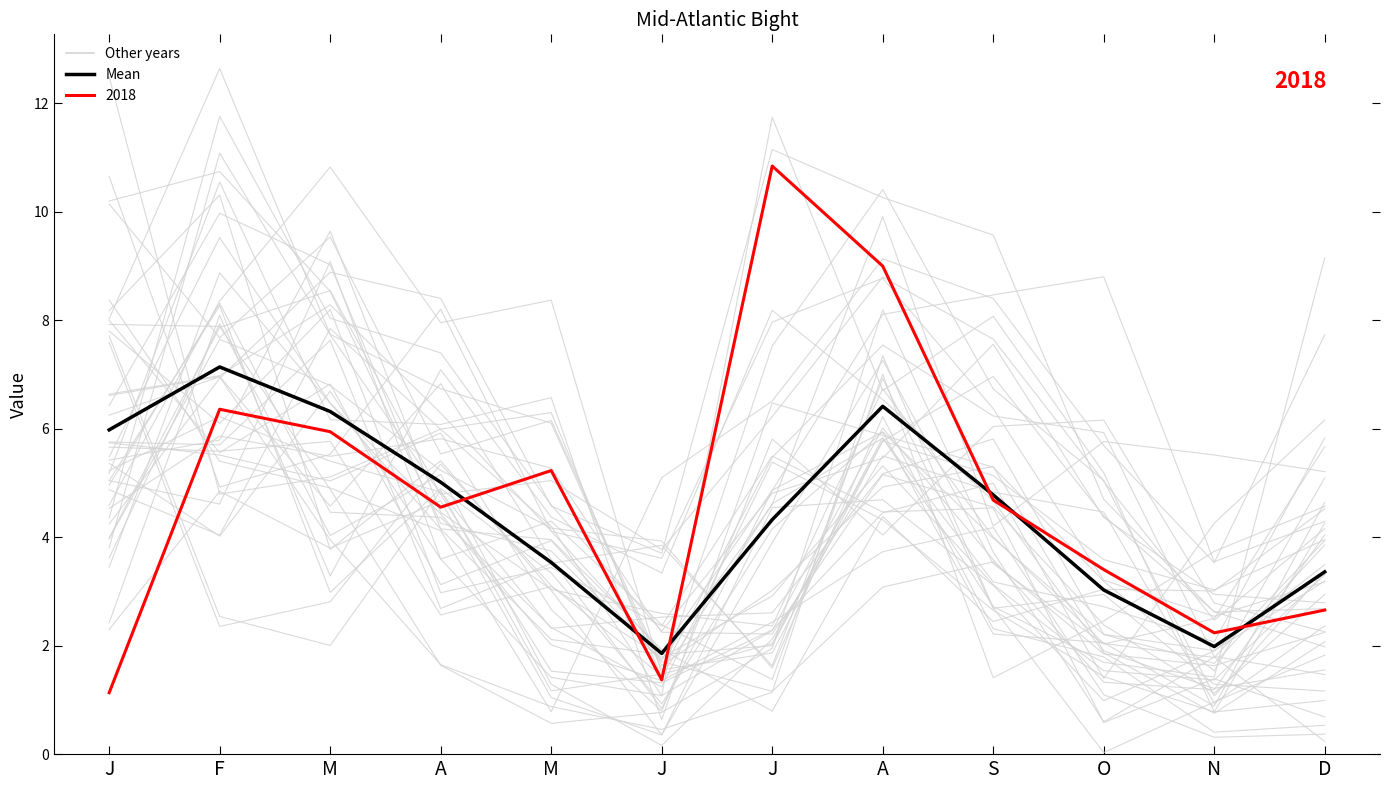

Is this an area chart (filled region under the line)?

No